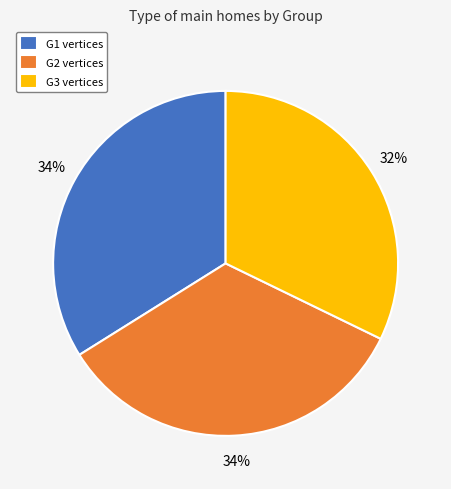

How many slices are in this pie chart?

3